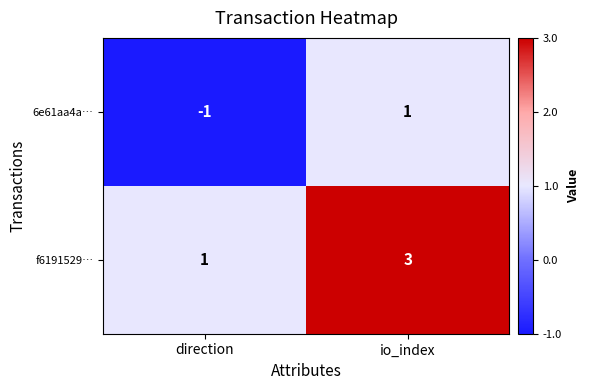

What is the sum of the f6191529… values at direction and io_index?

4